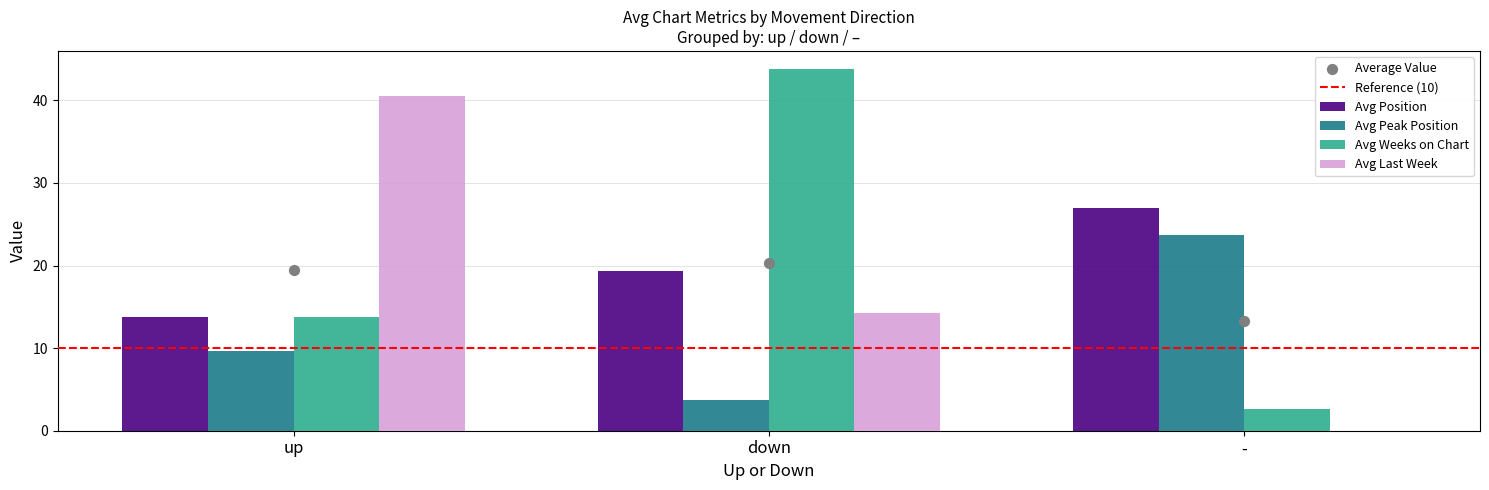

What is the total value across all series at up?

54.3